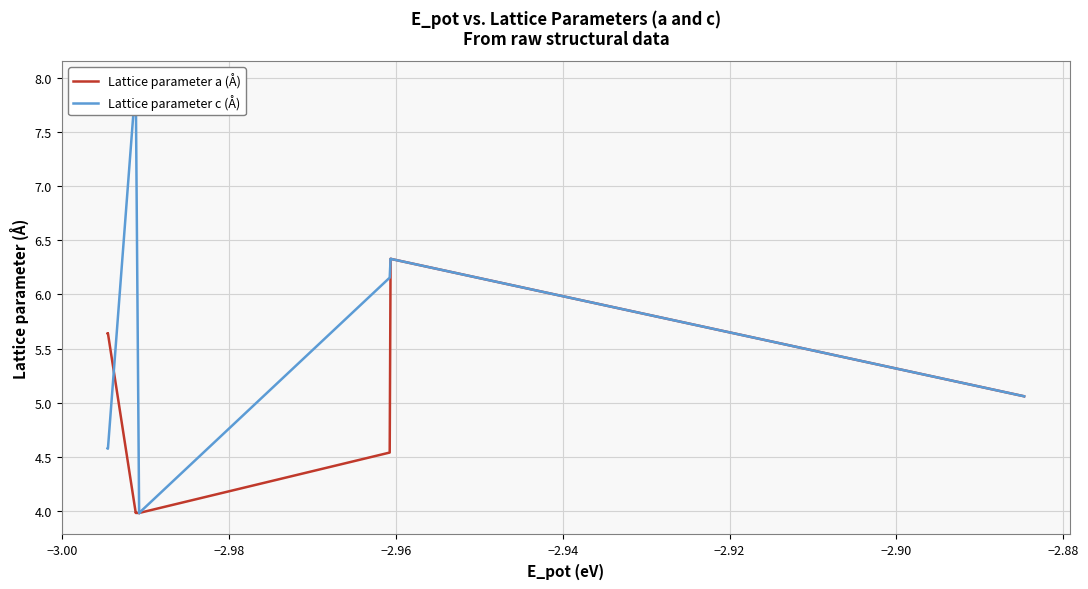

True or false: Lattice parameter a (Å) and Lattice parameter c (Å) intersect in this chart.

True